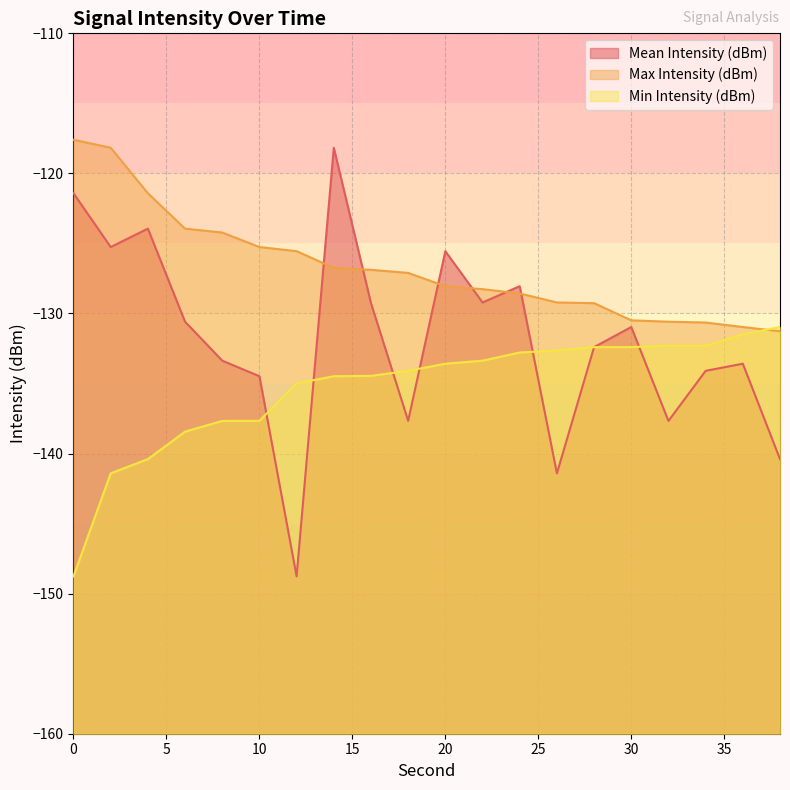

Reading right to left, list all the values displayed in this chart.

Mean Intensity (dBm): 38=-140.4	36=-133.6	34=-134.1	32=-137.7	30=-131.0	28=-132.4	26=-141.4	24=-128.1	22=-129.2	20=-125.6	18=-137.7	16=-129.3	14=-118.2	12=-148.8	10=-134.5	8=-133.4	6=-130.6	4=-123.9	2=-125.3	0=-121.4
Max Intensity (dBm): 38=-131.3	36=-131.0	34=-130.6	32=-130.6	30=-130.5	28=-129.3	26=-129.2	24=-128.6	22=-128.3	20=-128.1	18=-127.1	16=-126.9	14=-126.7	12=-125.6	10=-125.3	8=-124.2	6=-123.9	4=-121.4	2=-118.2	0=-117.6
Min Intensity (dBm): 38=-131.0	36=-131.5	34=-132.3	32=-132.3	30=-132.4	28=-132.4	26=-132.6	24=-132.8	22=-133.4	20=-133.6	18=-134.1	16=-134.5	14=-134.5	12=-135.0	10=-137.7	8=-137.7	6=-138.4	4=-140.4	2=-141.4	0=-148.8